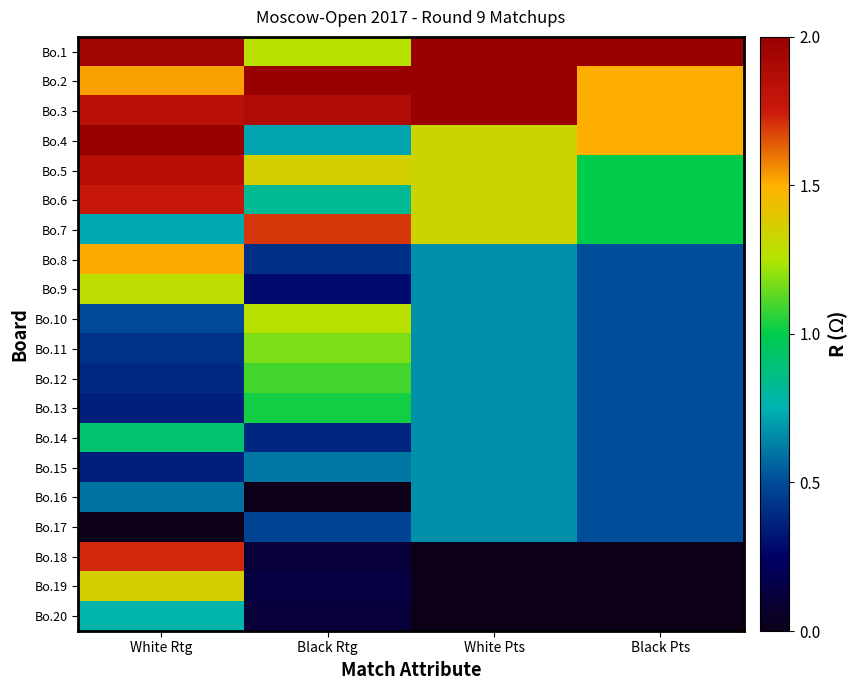

At which category is the sum across all series the highest?

White Rtg